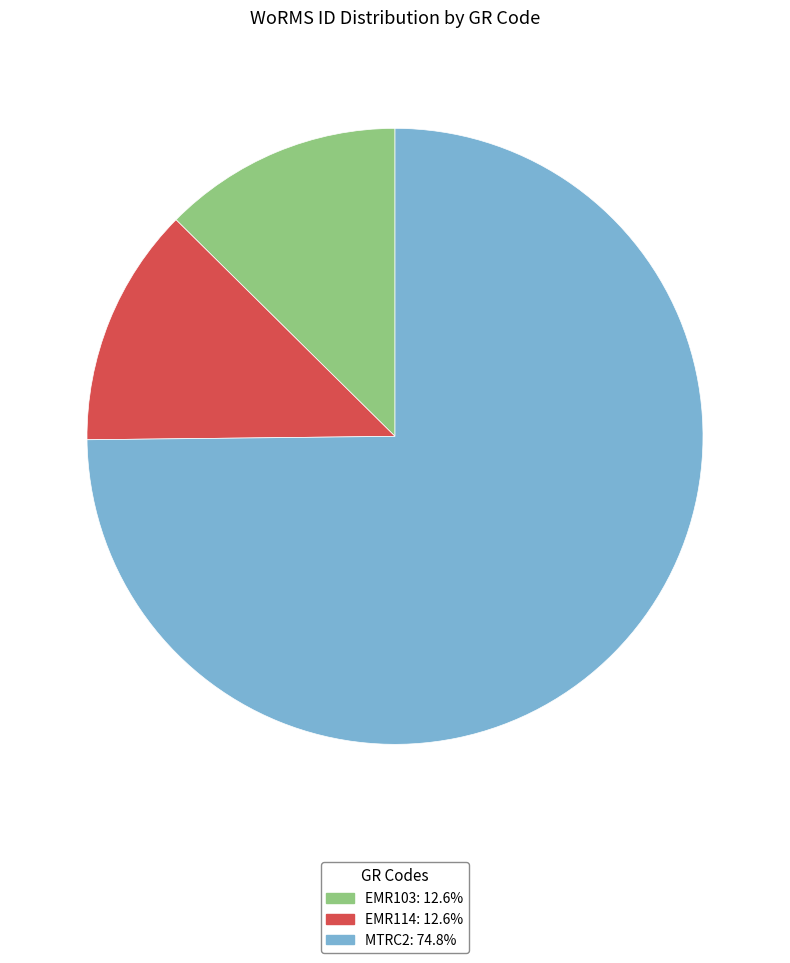

Does EMR103 account for over 50% of the chart?

No